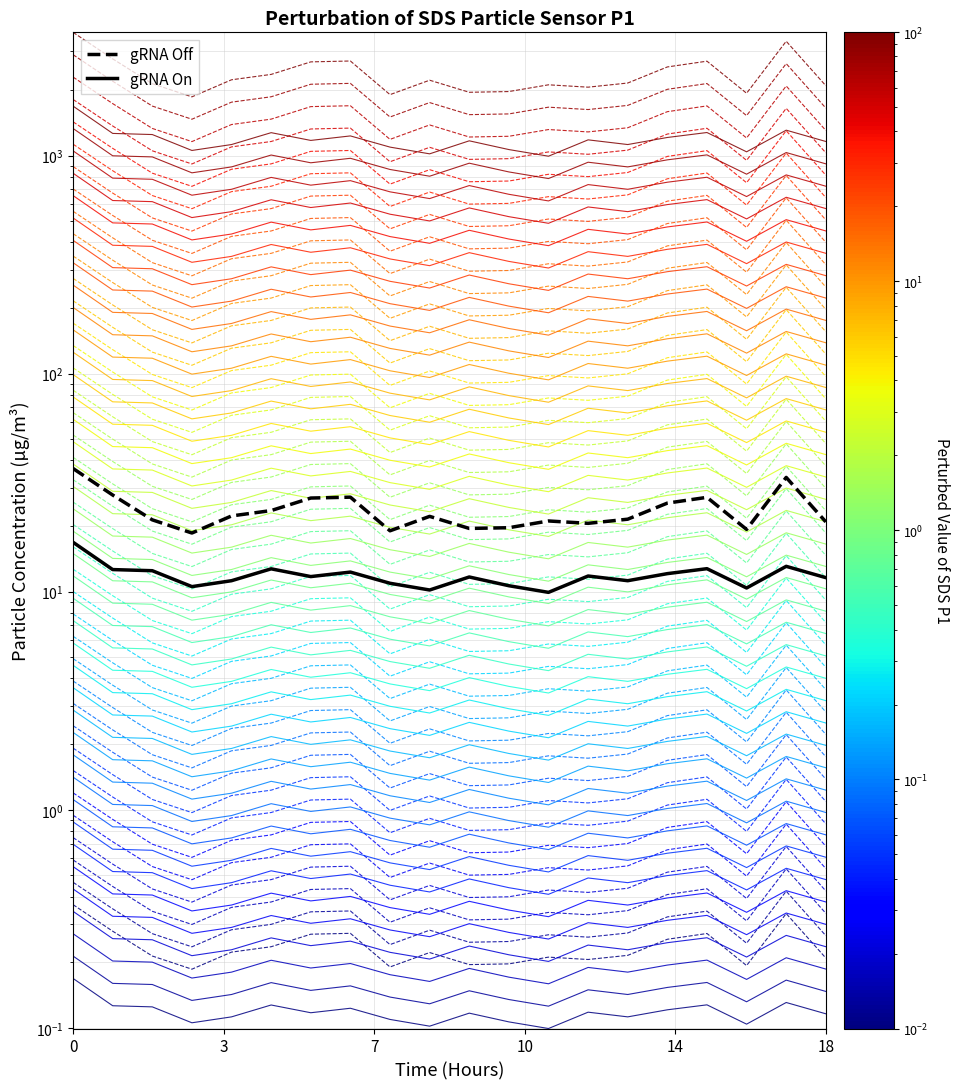

What is the label of the 11th point from the right?

9